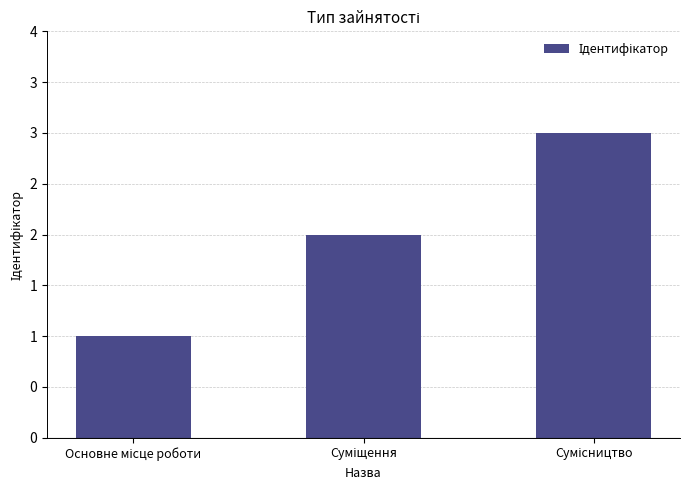

Are the bars horizontal?

No